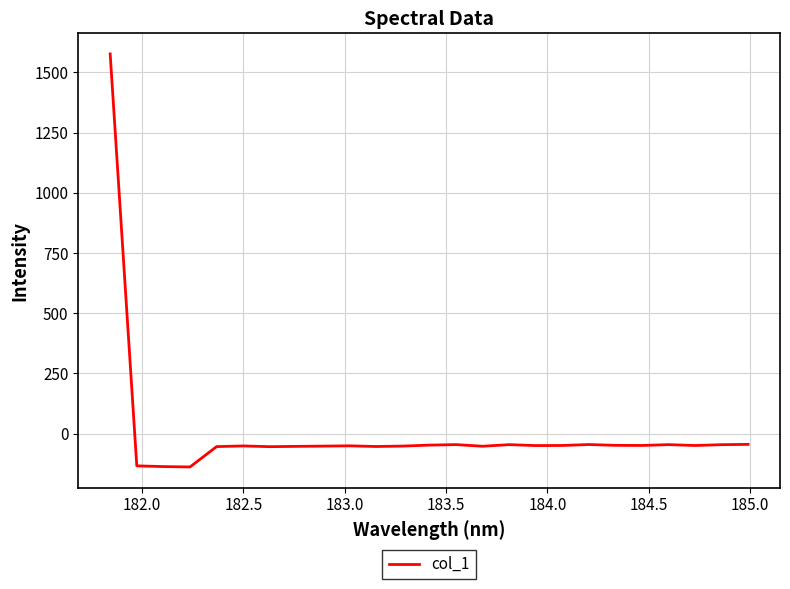

What is the greatest value displayed?

1576.4